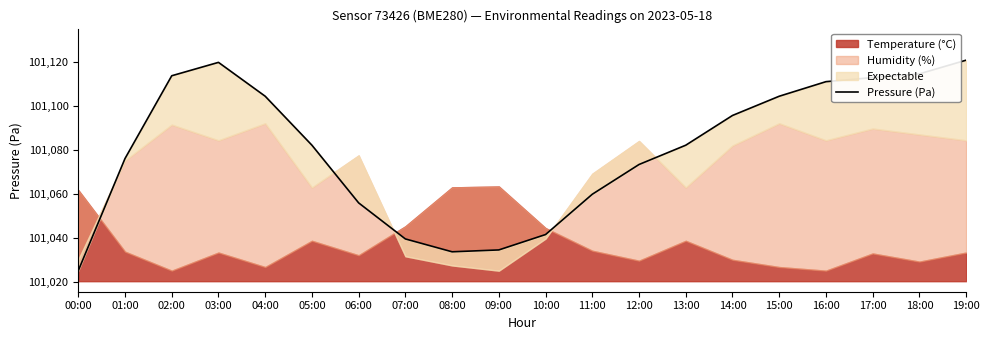

What is the label of the 18th point from the right?

02:00